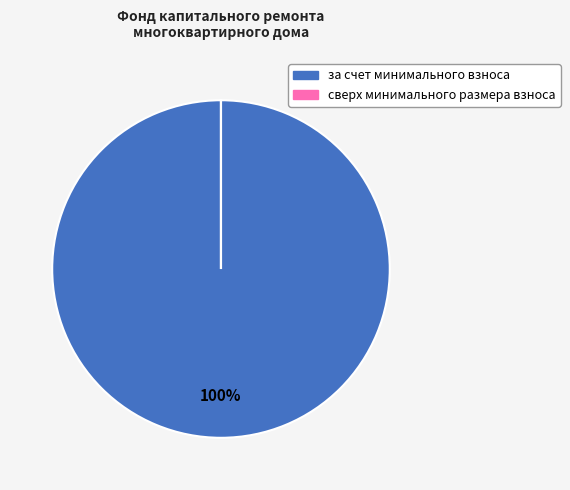

Is it true that за счет минимального взноса is 100% of the pie?

True